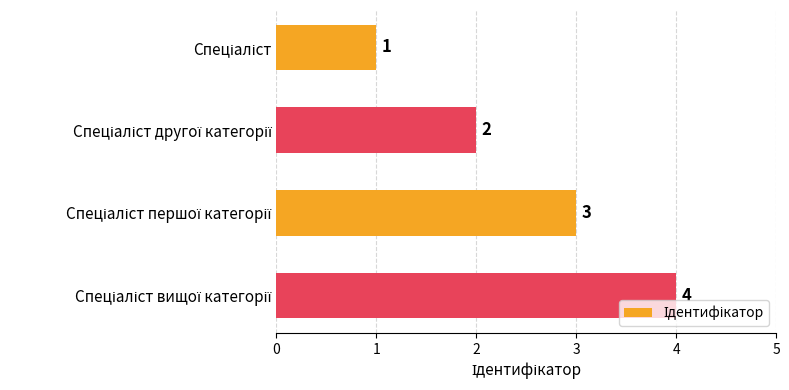

What is the sum of all values?

10